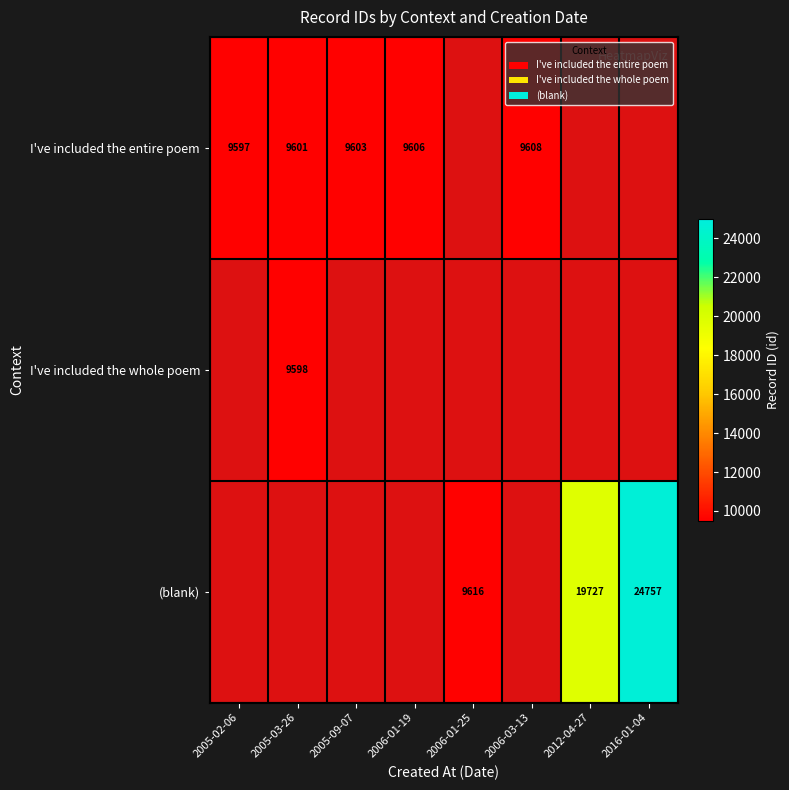

Between 2006-01-19 and 2005-02-06, which is larger?

2006-01-19